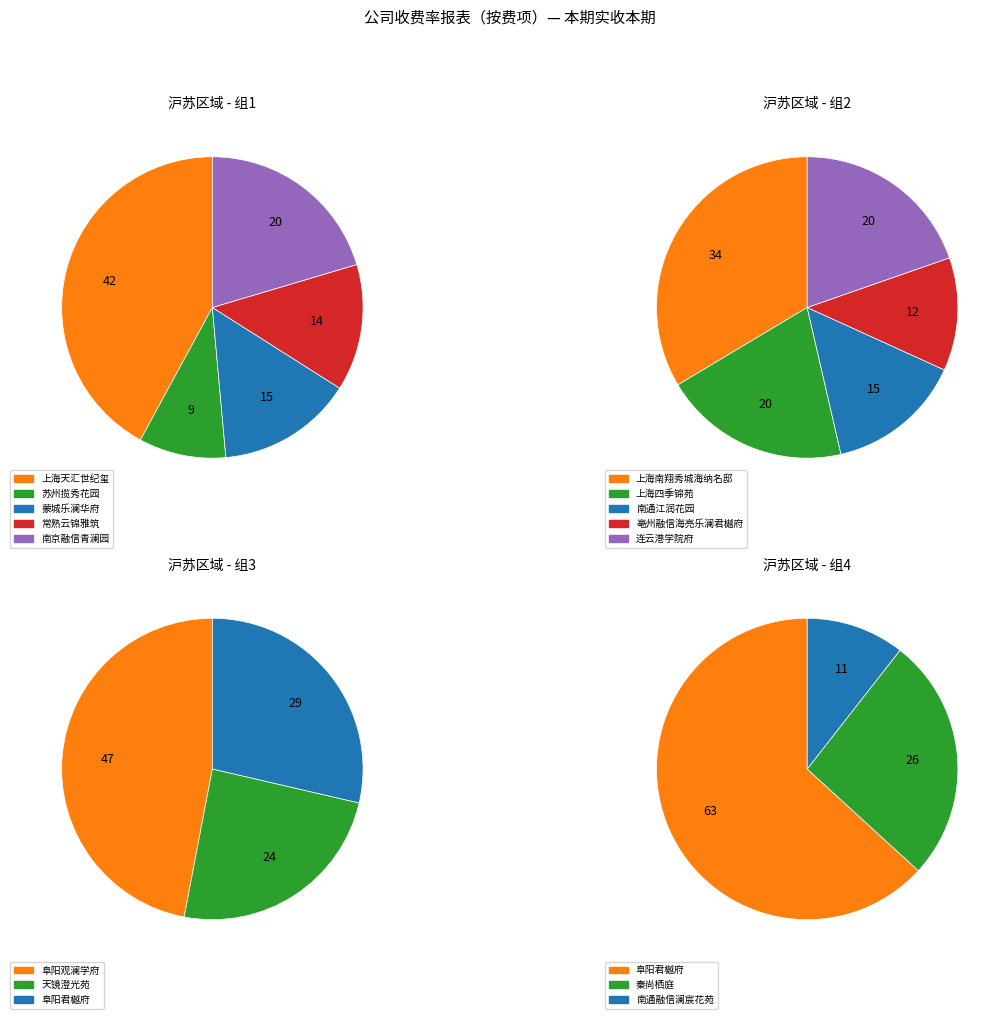

Does any single category account for the majority?

No